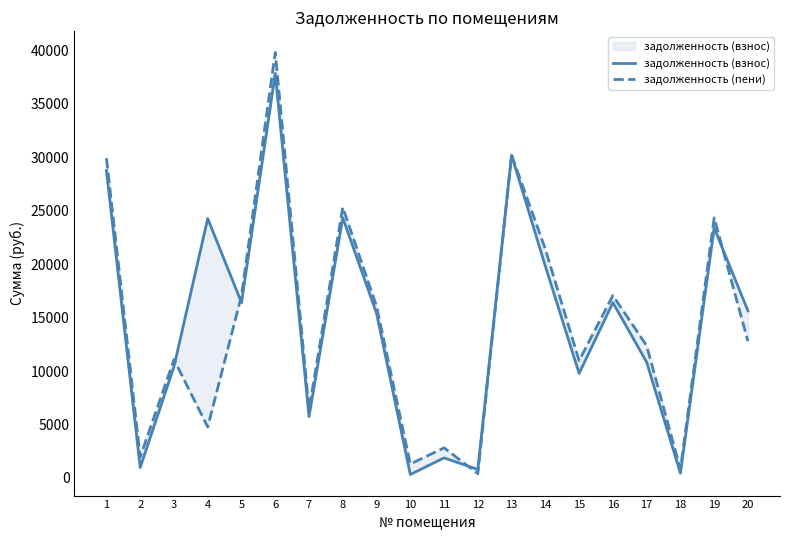

List the series in order of their overall mean, highest first.

задолженность (взнос), задолженность (пени)